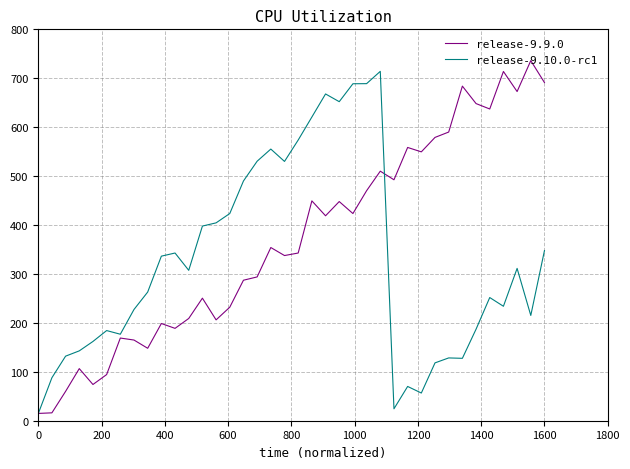

Does the chart have visible grid lines?

Yes